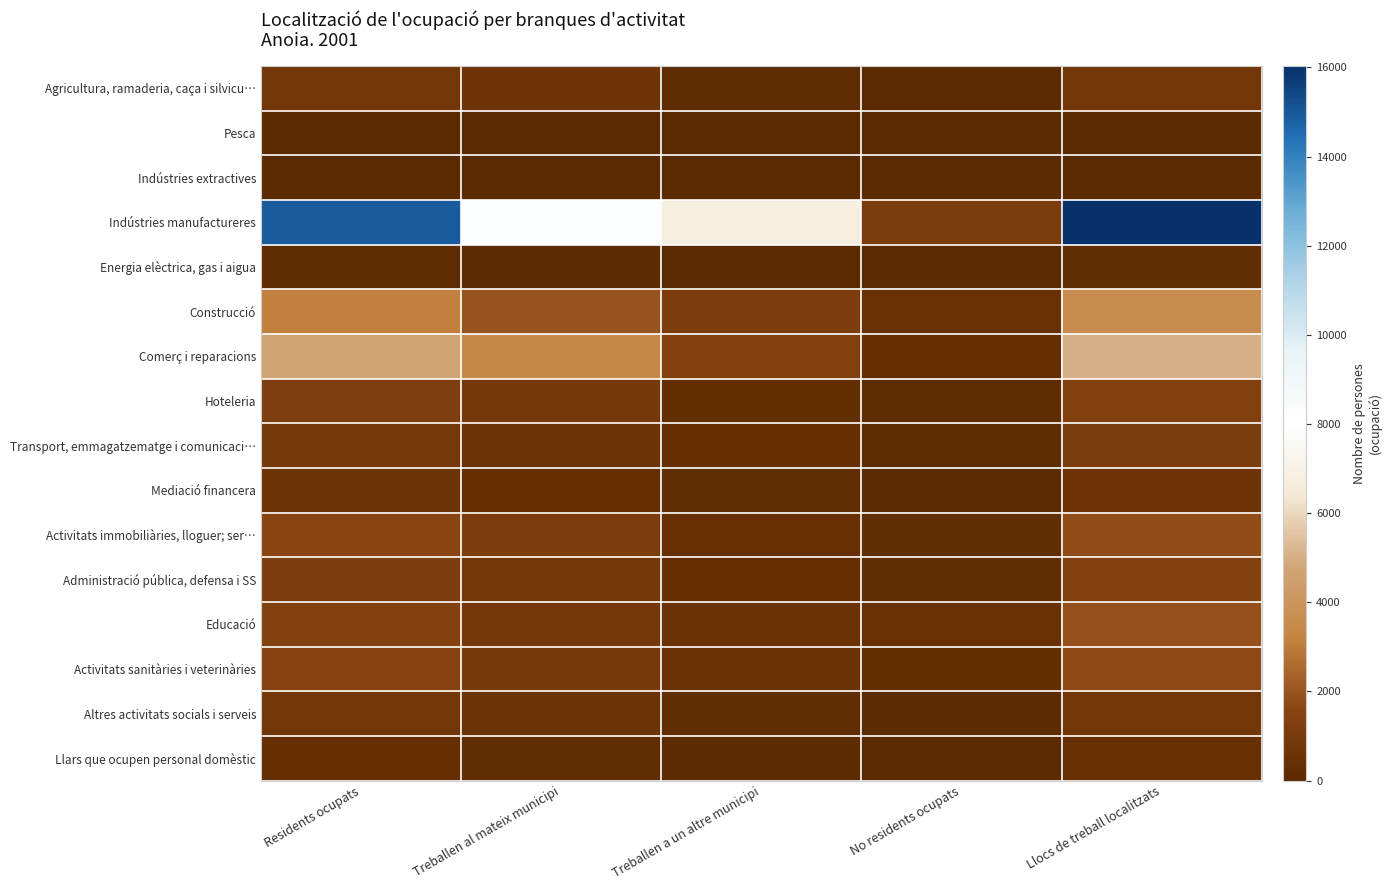

Which series has the largest range (max minus min)?

Indústries manufactureres